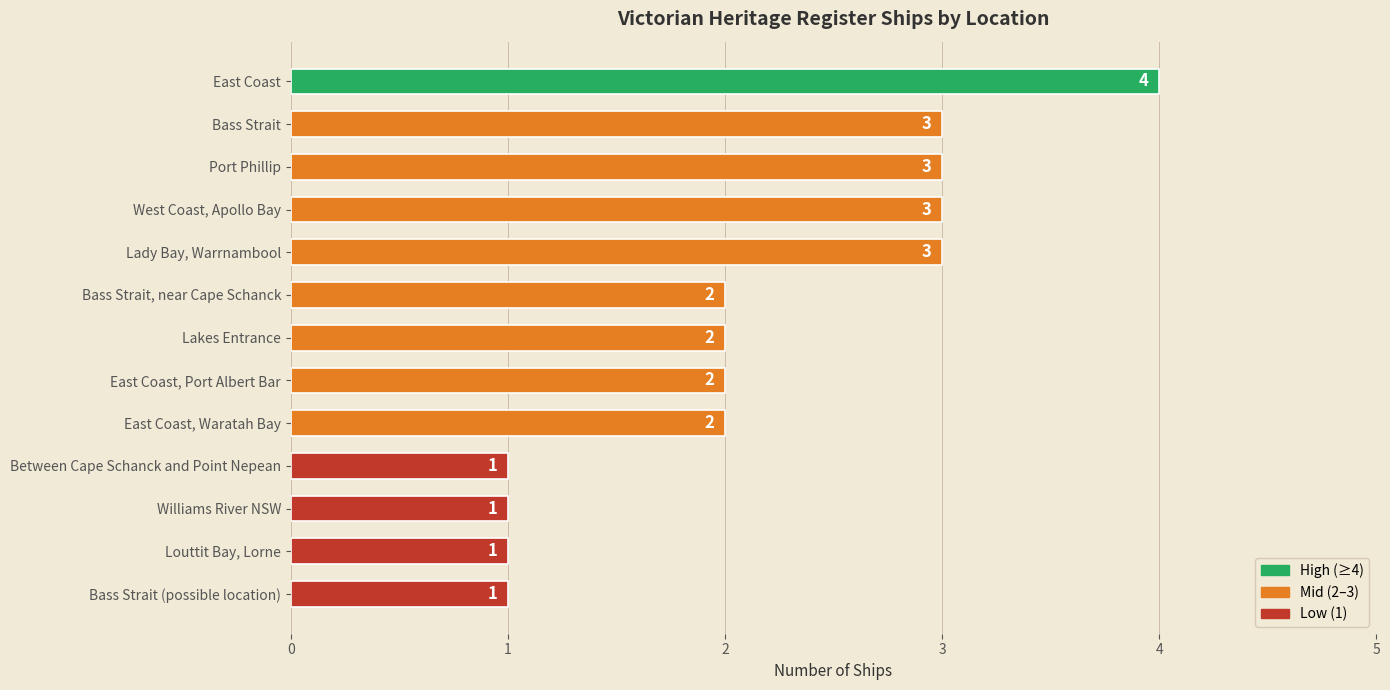

Reading top to bottom, what are all the values shown in this chart?

4	3	3	3	3	2	2	2	2	1	1	1	1